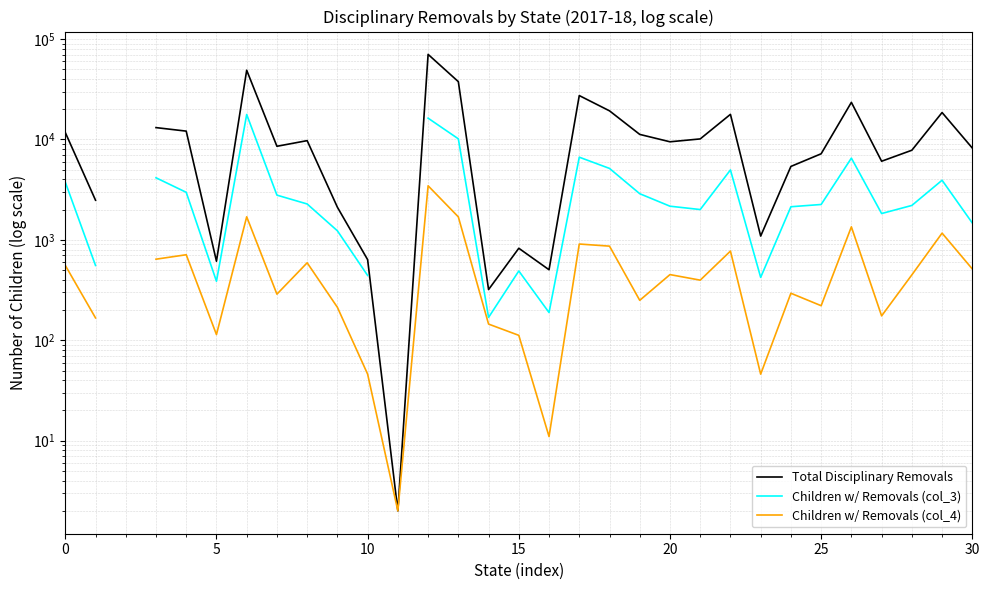

How many values in the Total Disciplinary Removals series exceed 8206?

16